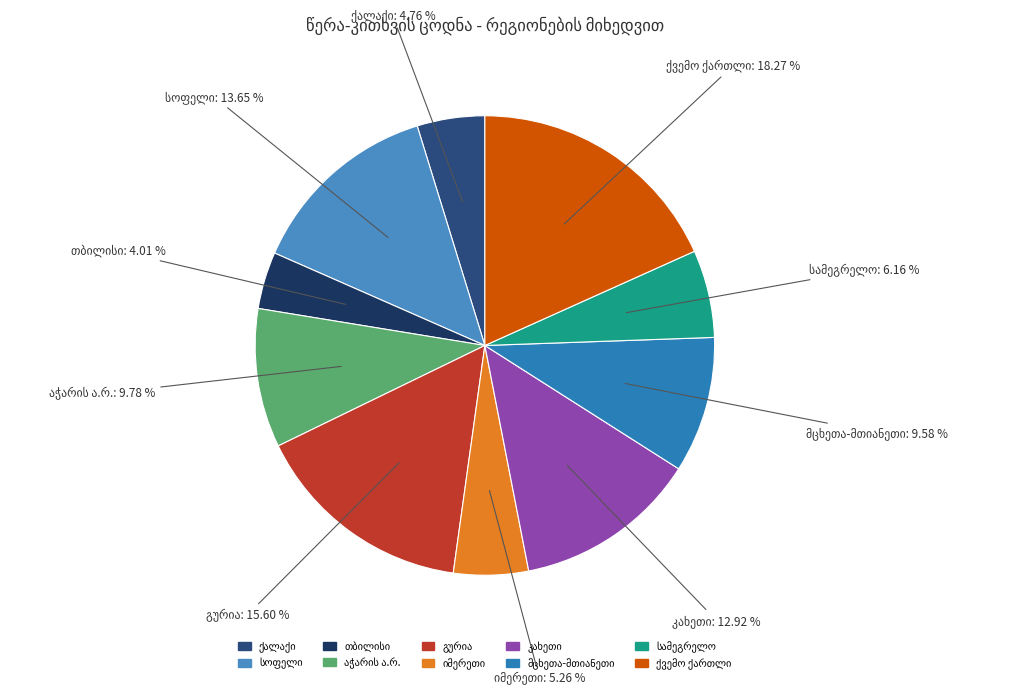

Is there a majority slice in this chart?

No